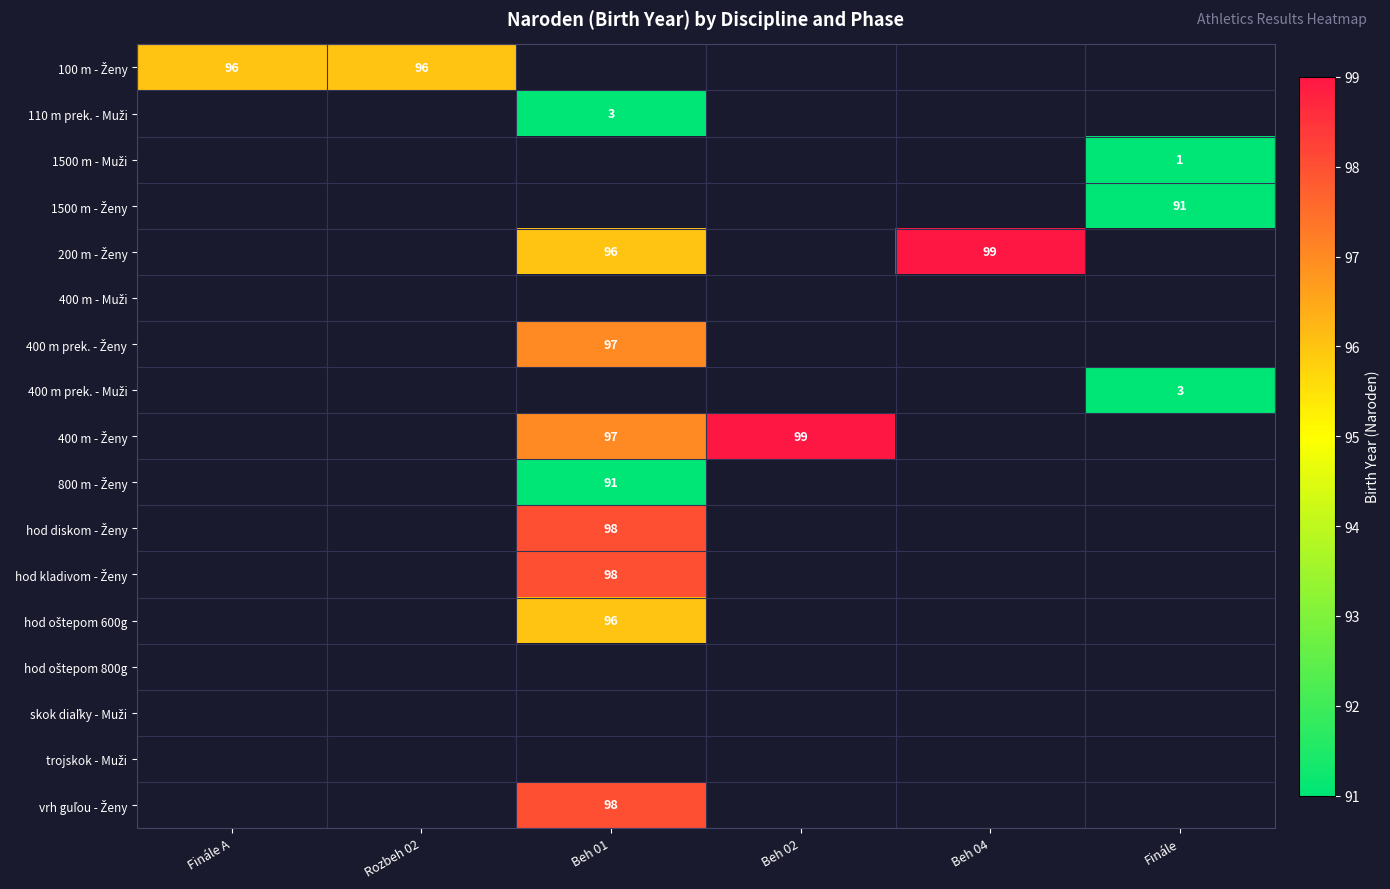

The 400 m - Ženy series shows 155.9 at Beh 02. True or false?

False